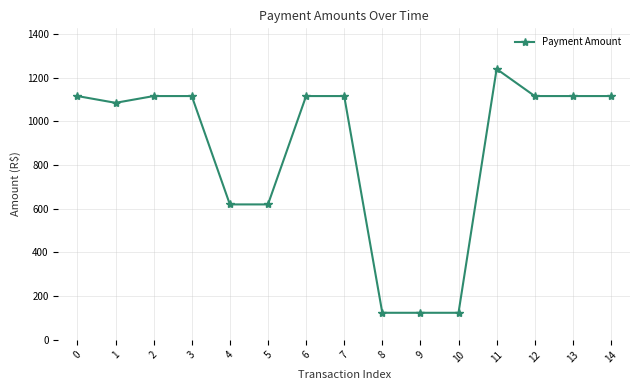

What is the minimum value shown in the chart?

124